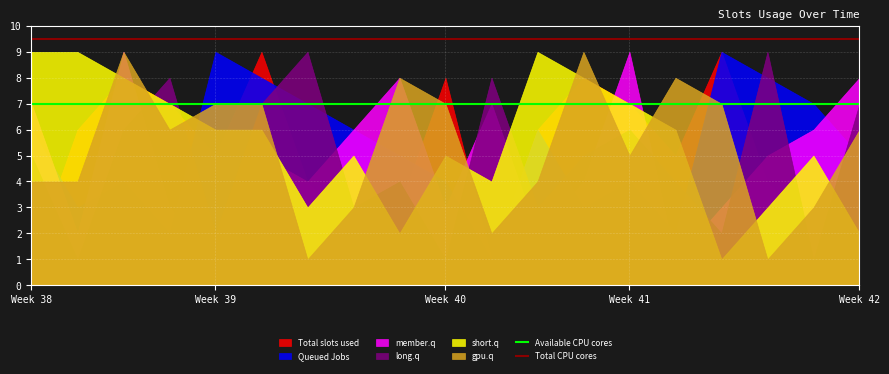

How many lines are shown in the chart?

6